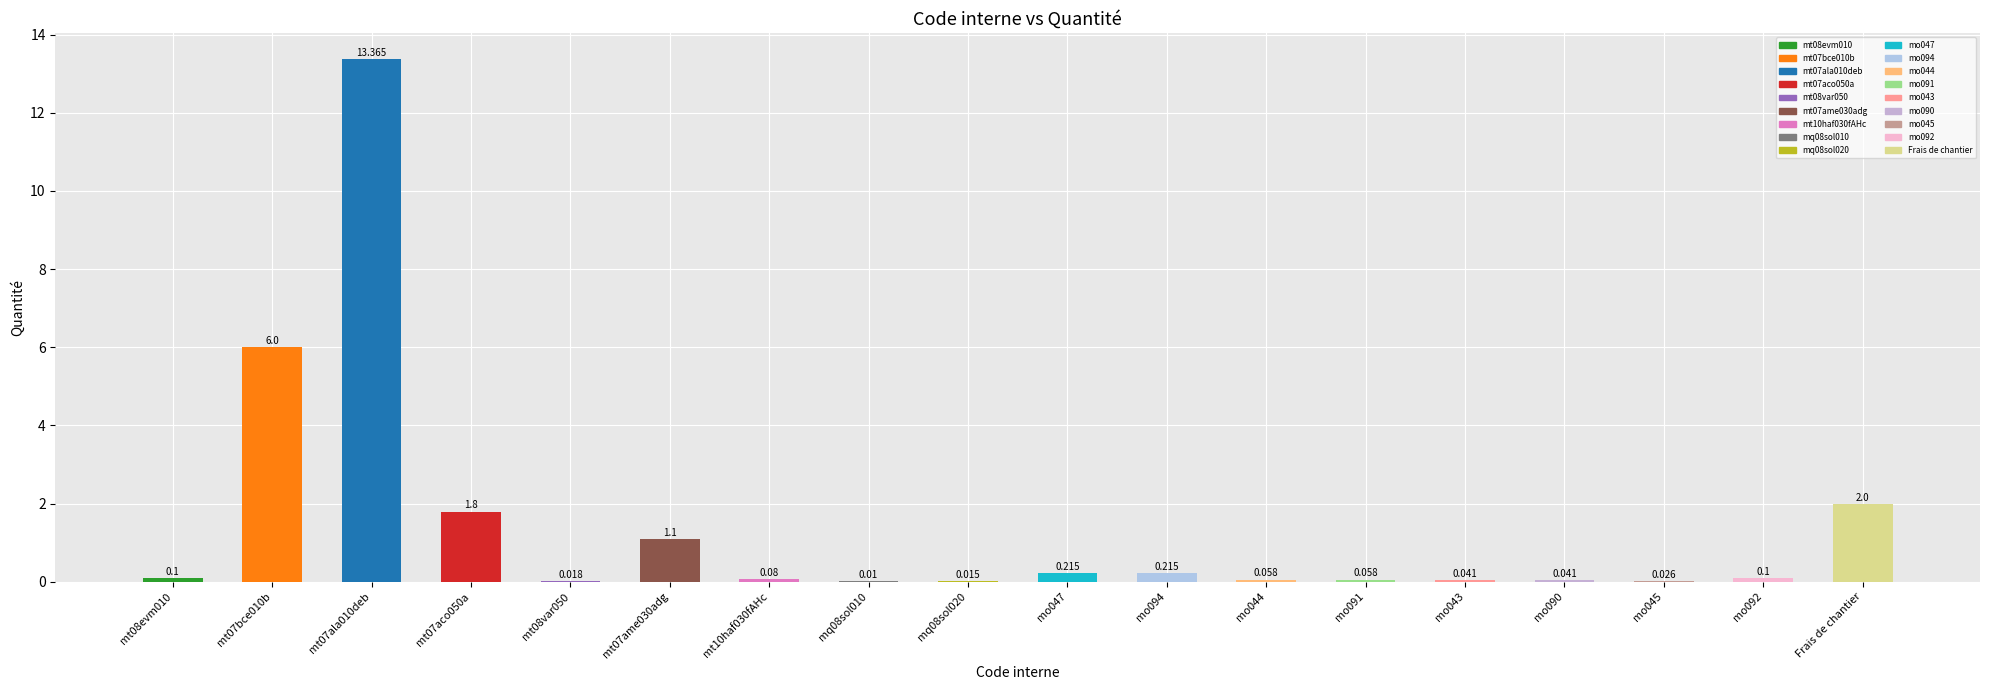

Reading left to right, what are all the values shown in this chart?

mt08evm010=0.1	mt07bce010b=6.0	mt07ala010deb=13.4	mt07aco050a=1.8	mt08var050=0.0	mt07ame030adg=1.1	mt10haf030fAHc=0.1	mq08sol010=0.0	mq08sol020=0.0	mo047=0.2	mo094=0.2	mo044=0.1	mo091=0.1	mo043=0.0	mo090=0.0	mo045=0.0	mo092=0.1	Frais de chantier=2.0